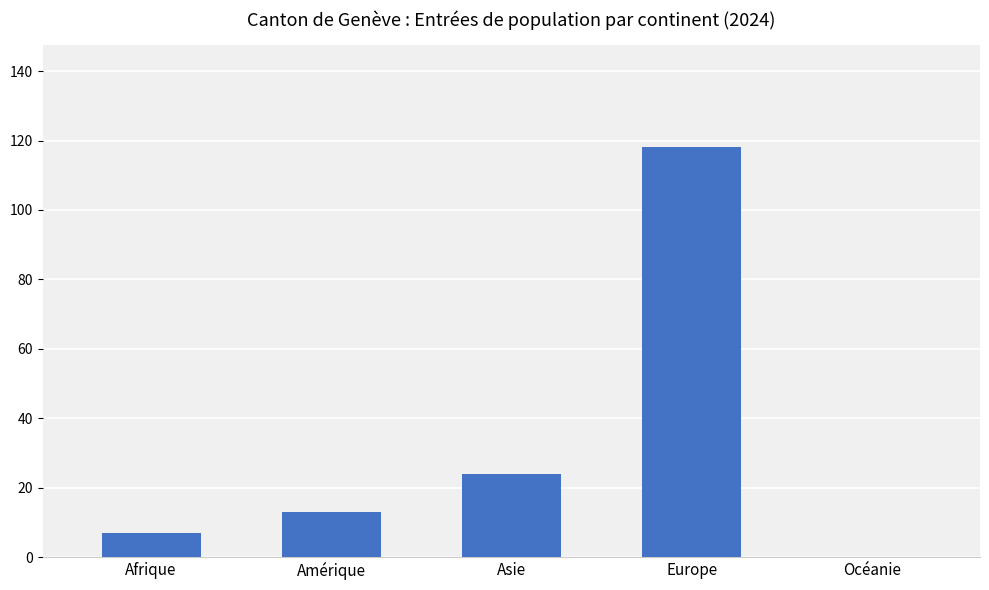

What is the sum of all values?

162